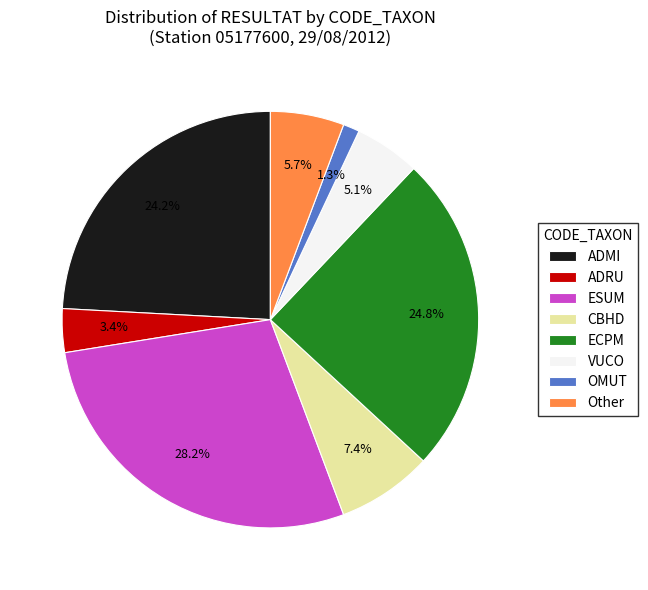

Count the number of slices in the pie.

8